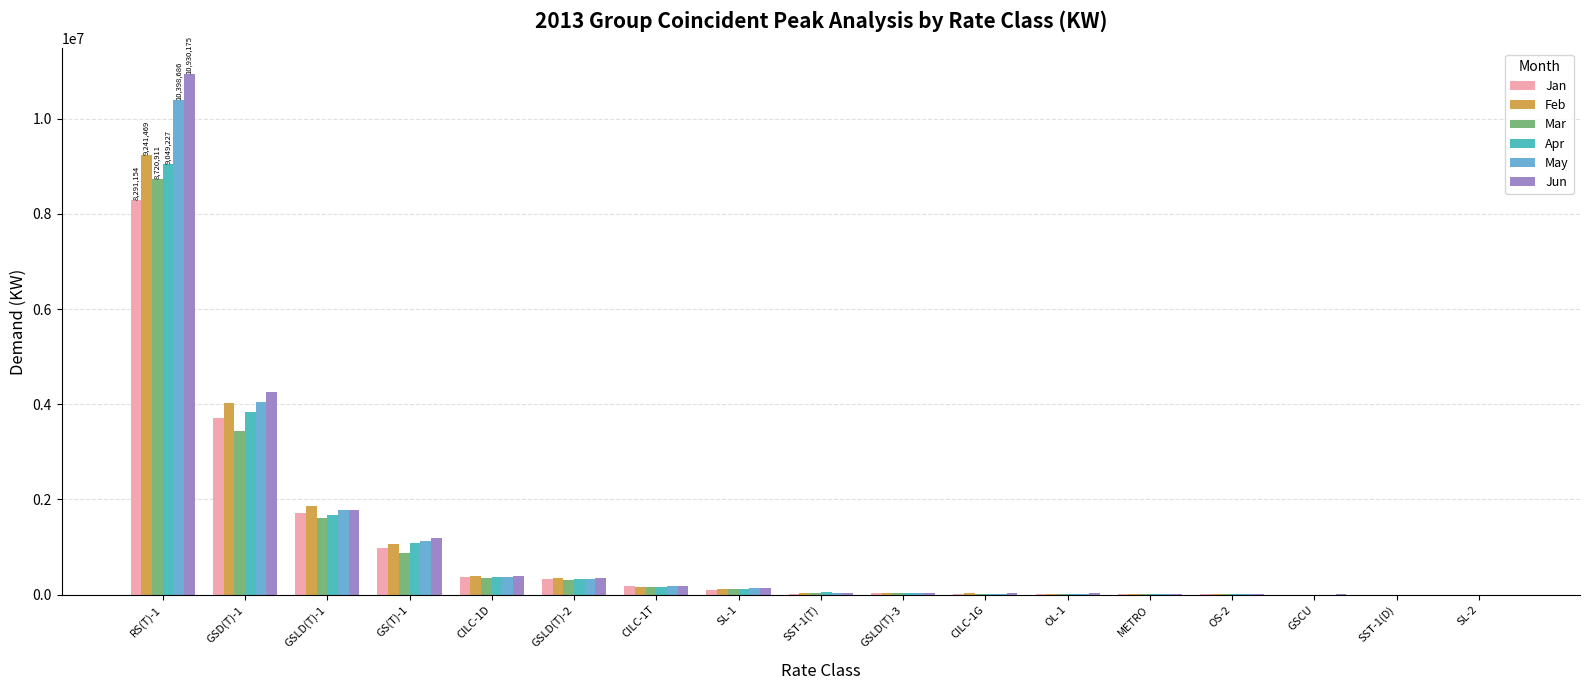

What are all the series names shown in the legend?

Jan, Feb, Mar, Apr, May, Jun